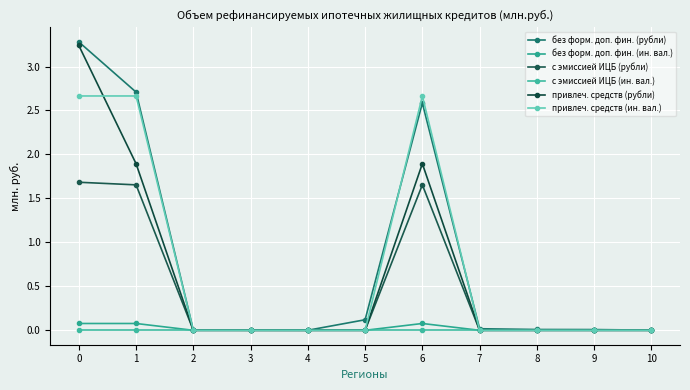

Does the chart have visible grid lines?

Yes